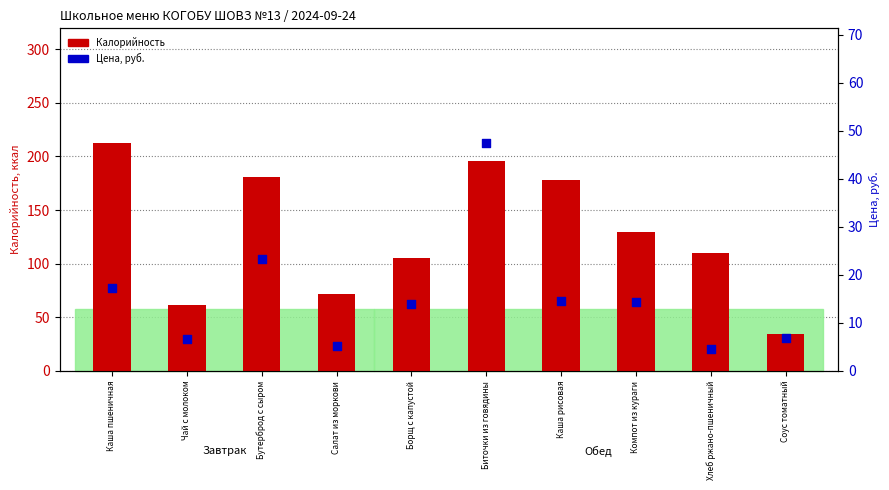

Is the value of Калорийность at Салат из моркови greater than the value of Цена, руб. at Бутерброд с сыром?

Yes